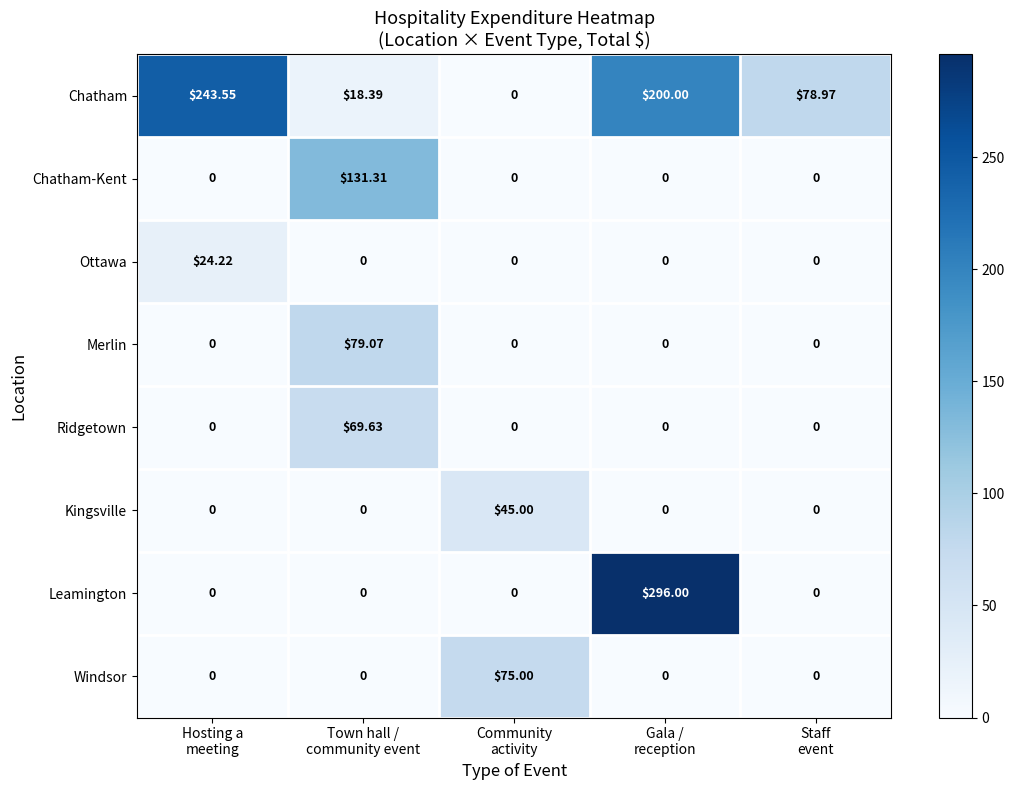

Rank the series by their maximum value, from lowest to highest.

Ottawa, Kingsville, Ridgetown, Windsor, Merlin, Chatham-Kent, Chatham, Leamington